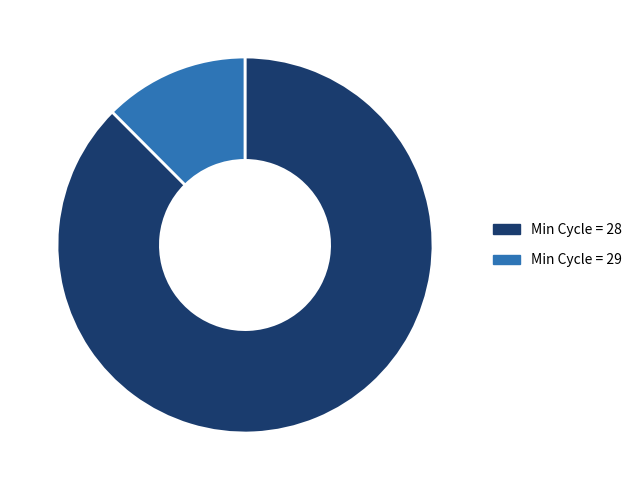

How many slices are in this pie chart?

2